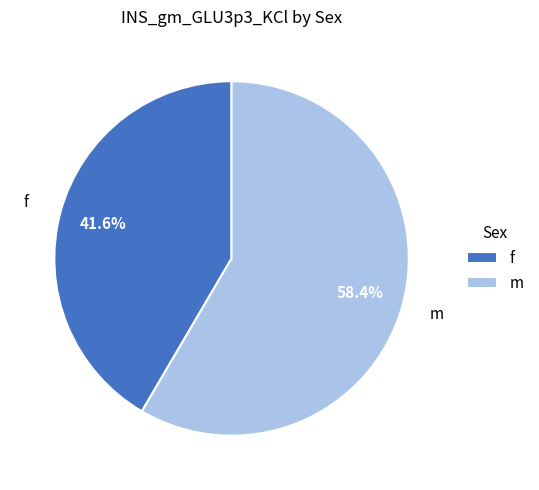

To the nearest percent, what is the difference between the largest and smallest slice percentages?

17%